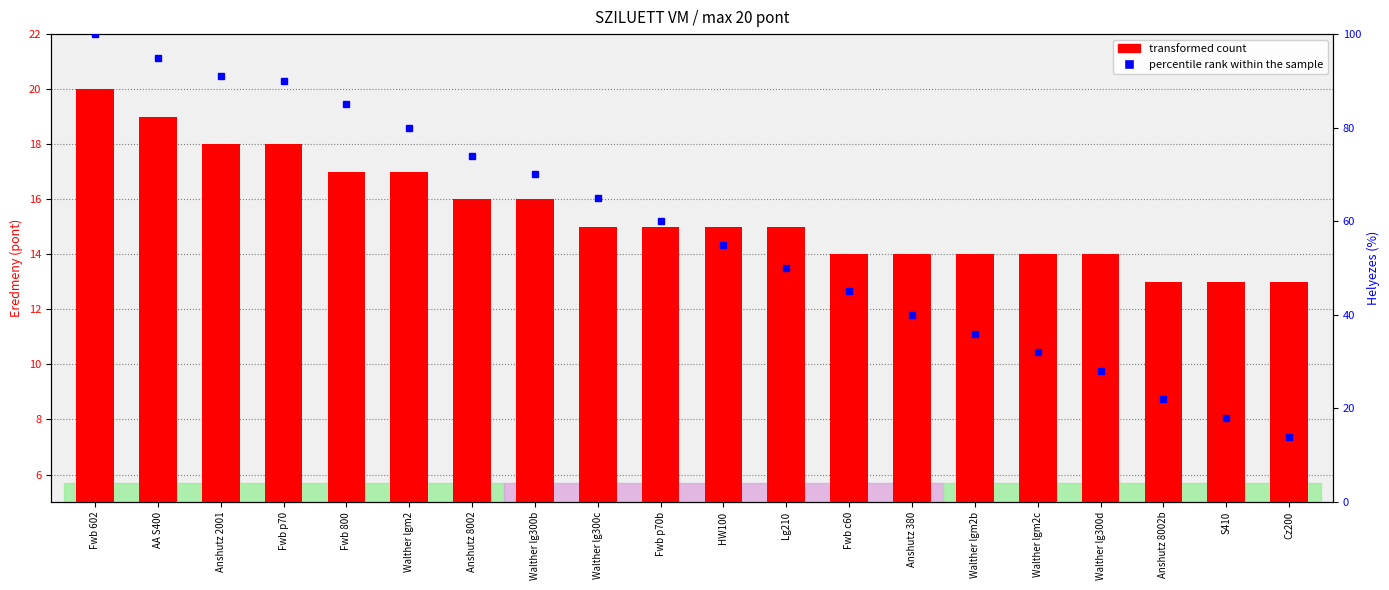

List the series in order of their peak value, lowest first.

transformed count, percentile rank within the sample